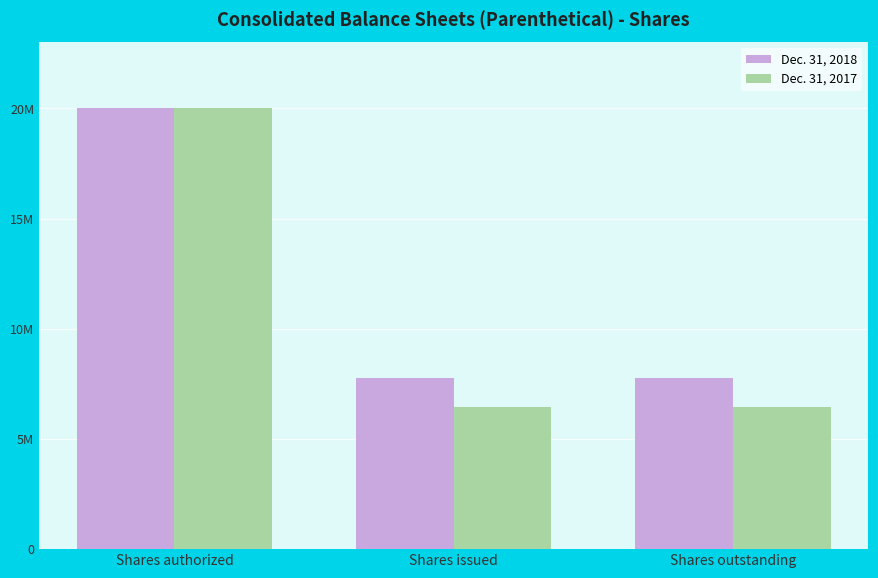

Reading left to right, transcribe all the data shown in this chart.

Dec. 31, 2018: 20000000	7750216	7750216
Dec. 31, 2017: 20000000	6435461	6435461